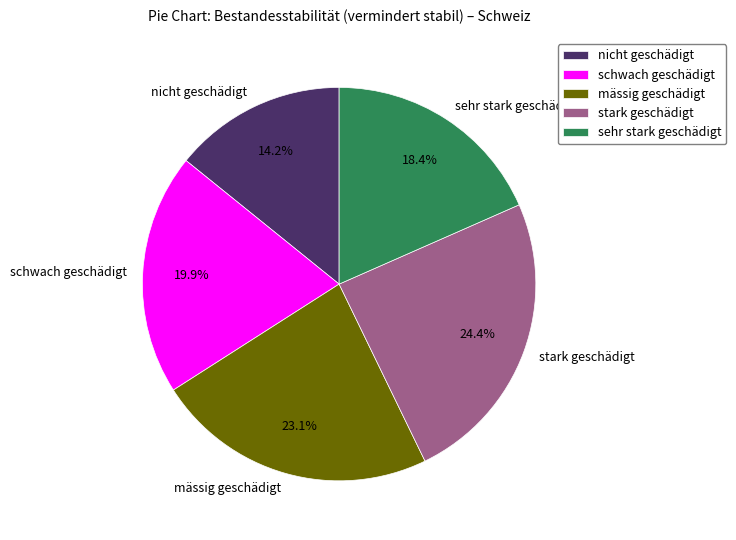

Which slice is the largest?

stark geschädigt